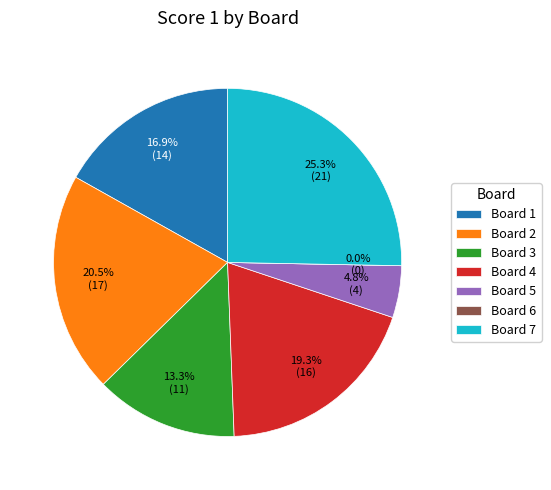

To the nearest percent, what percentage of the pie is Board 5?

5%